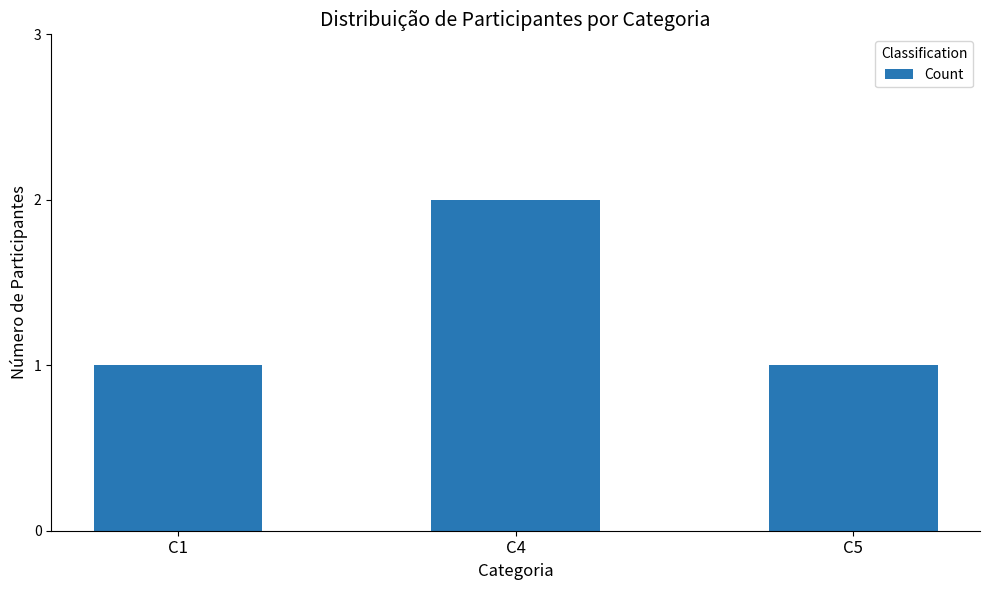

What is the change in value from C1 to C4?

+1